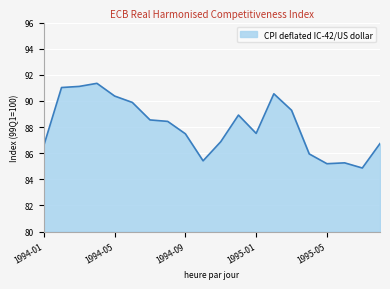

What is the greatest value displayed?

91.3